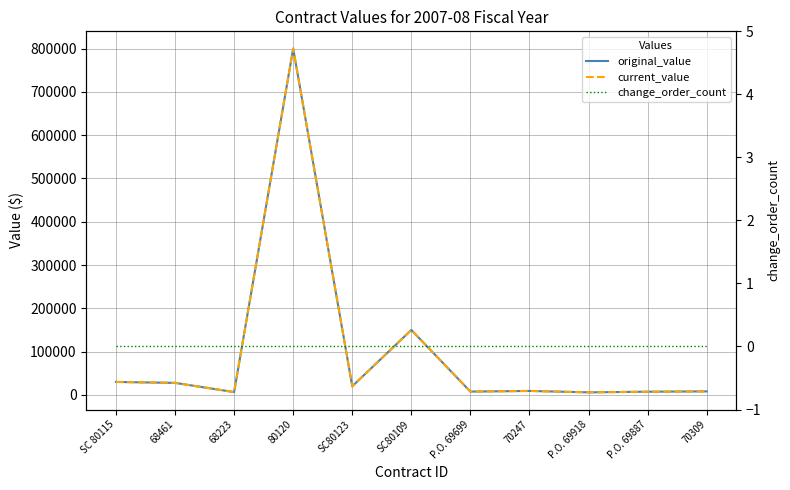

At how many categories does at least one series exceed 297121?

1